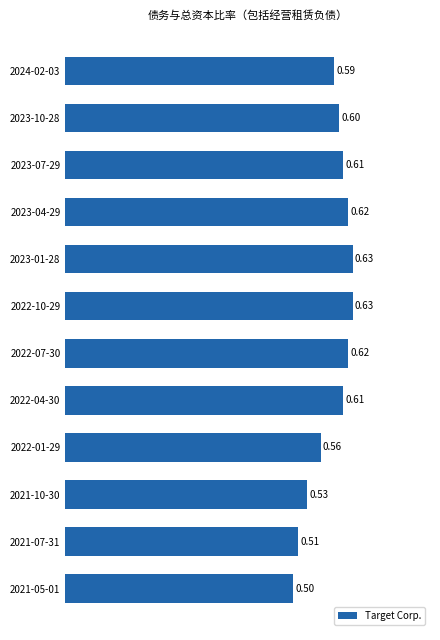

What is the sum of all values?

7.0